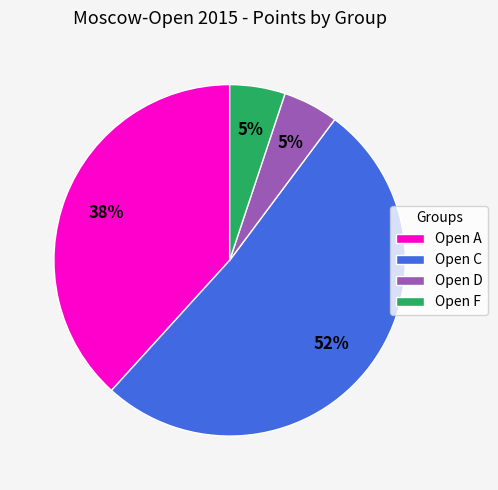

To the nearest percent, what is the difference between the Open A and Open D slice percentages?

33%